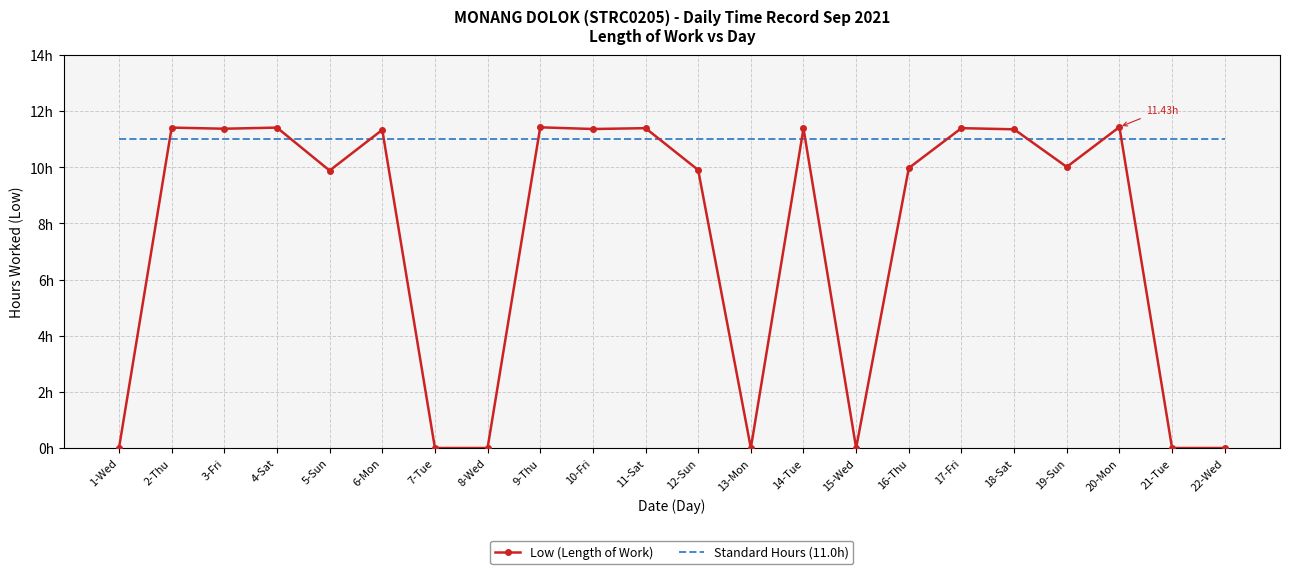

How many lines are shown in the chart?

2